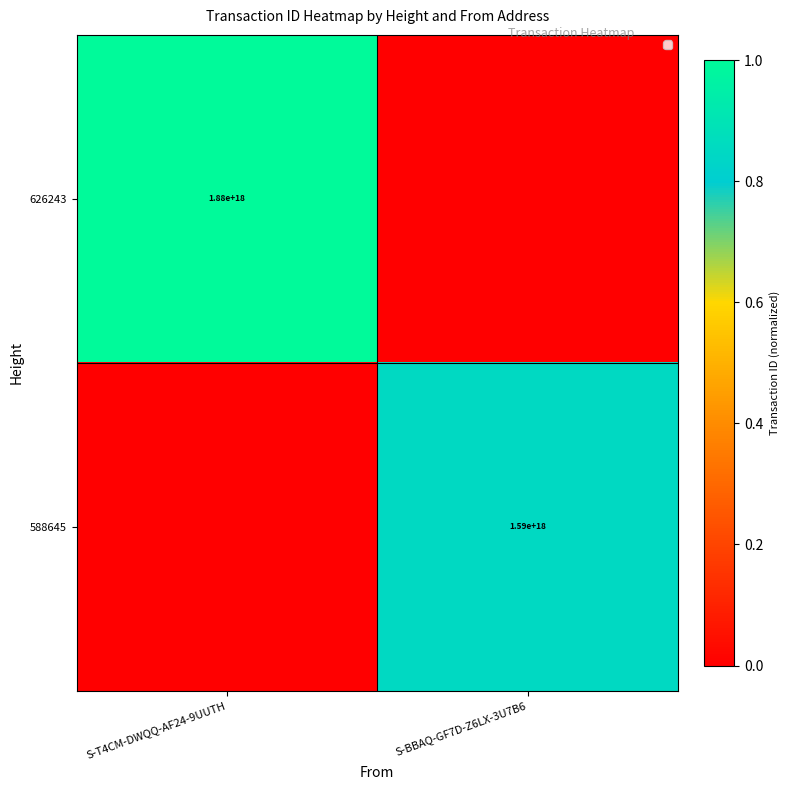

The value of 626243 at S-T4CM-DWQQ-AF24-9UUTH is 3355428891101300224. True or false?

False